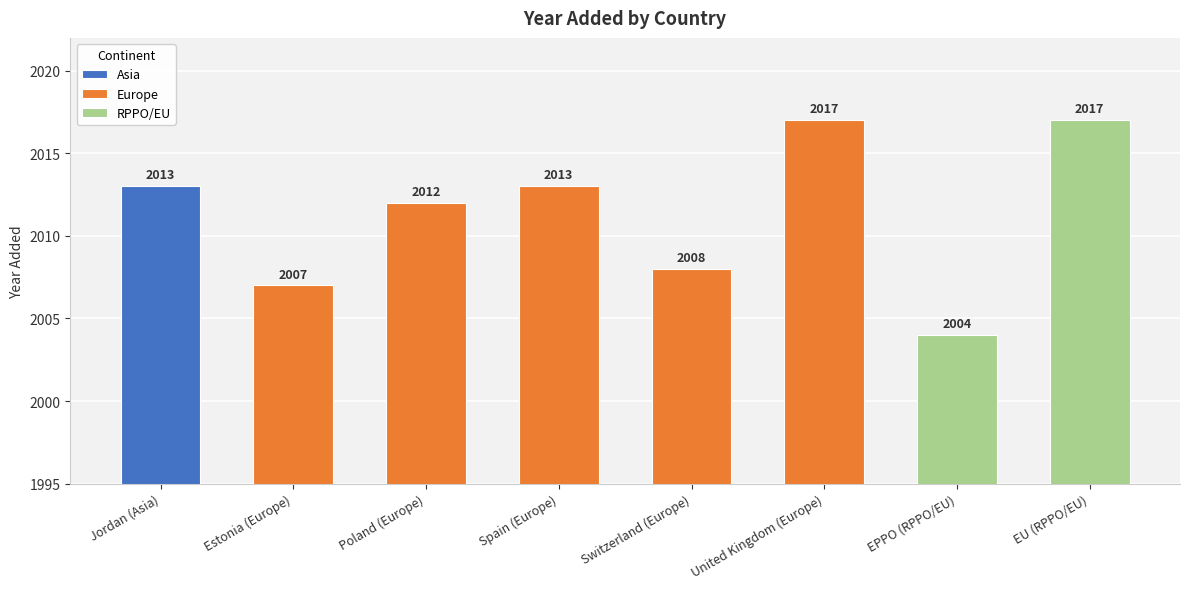

What is the difference between the maximum and minimum values?

13